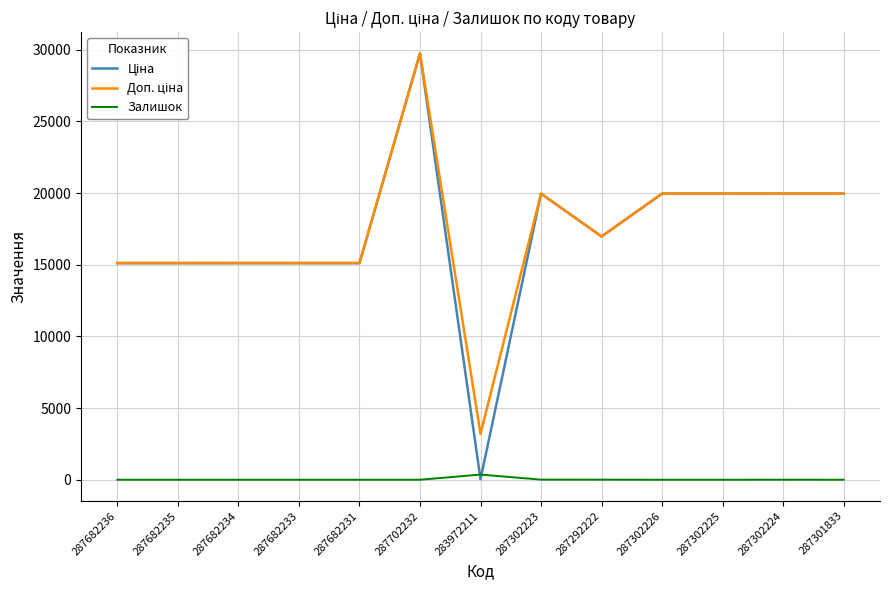

What is the difference between the highest and lowest values at 287302226?

19964.2